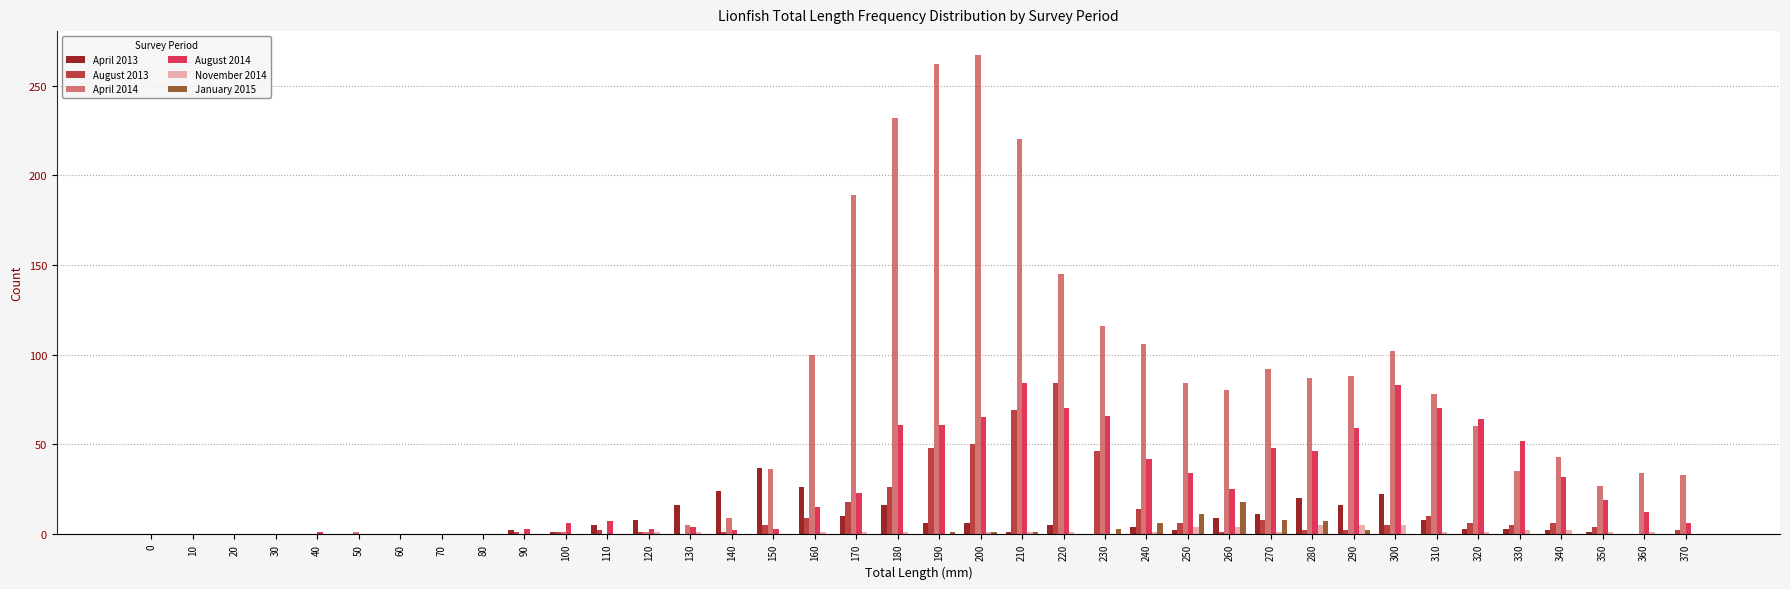

What is the sum of the November 2014 values at 20 and 330?

2